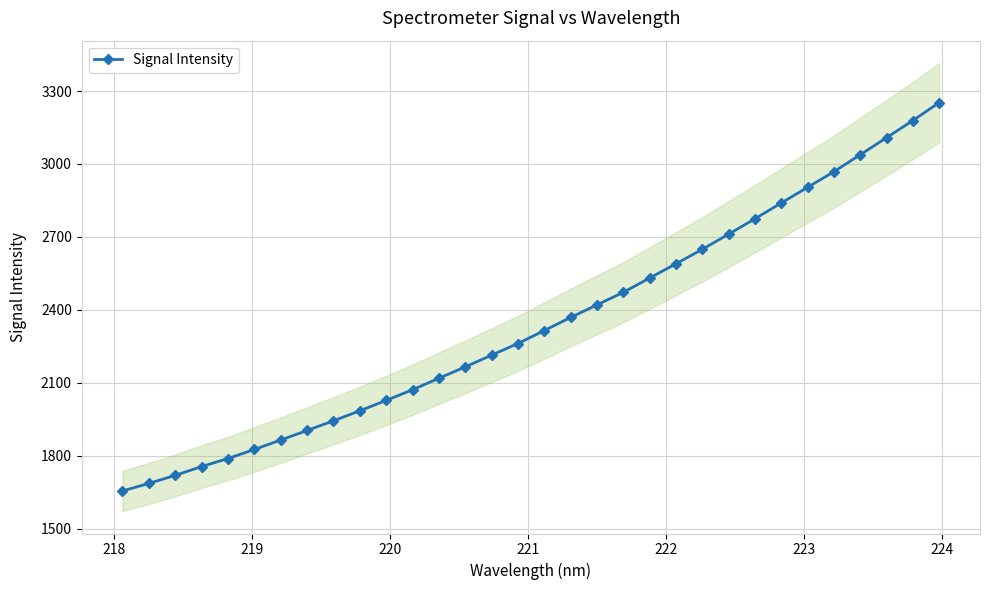

What is the minimum value for Signal Intensity?

1655.3